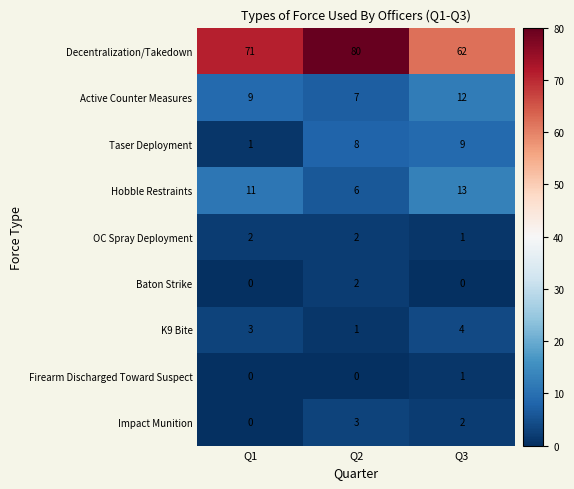

At which category is the sum across all series the highest?

Q2